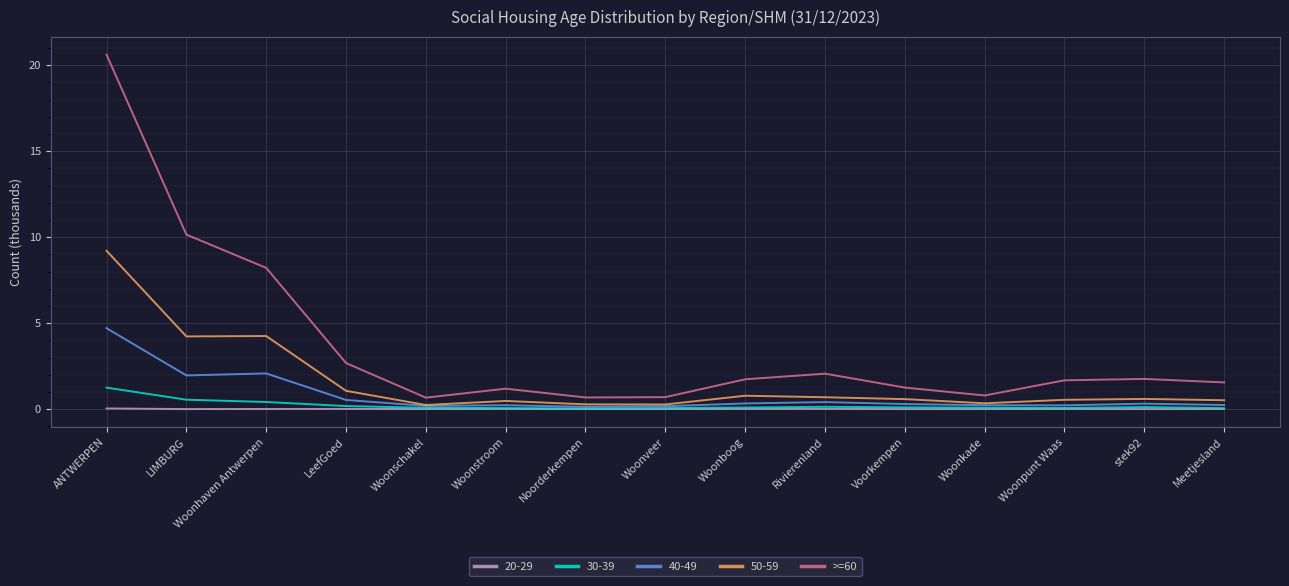

What is the maximum value shown in the chart?

20.6